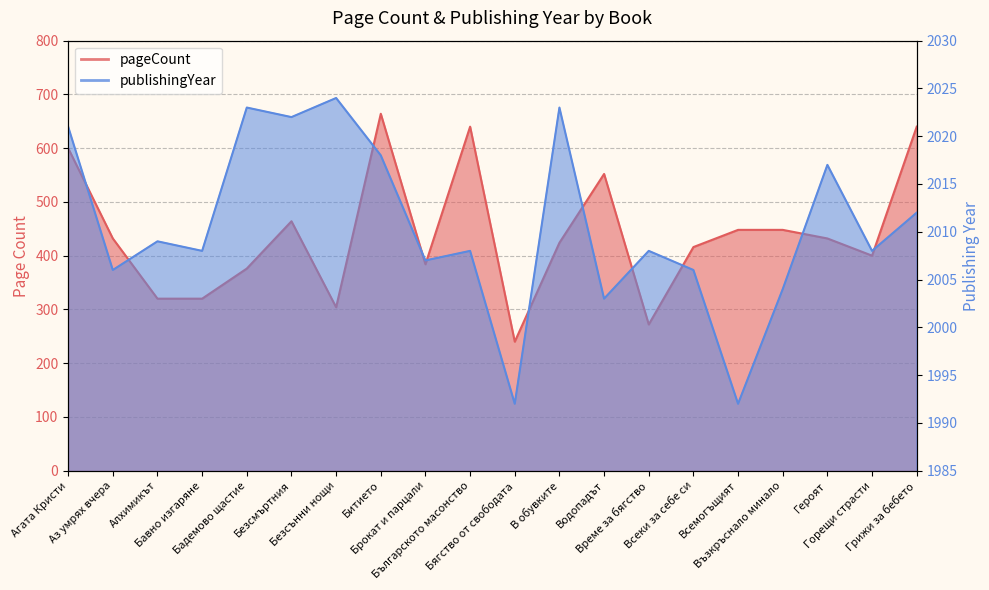

What is the value of the publishingYear point at the 9th from the left?

2007